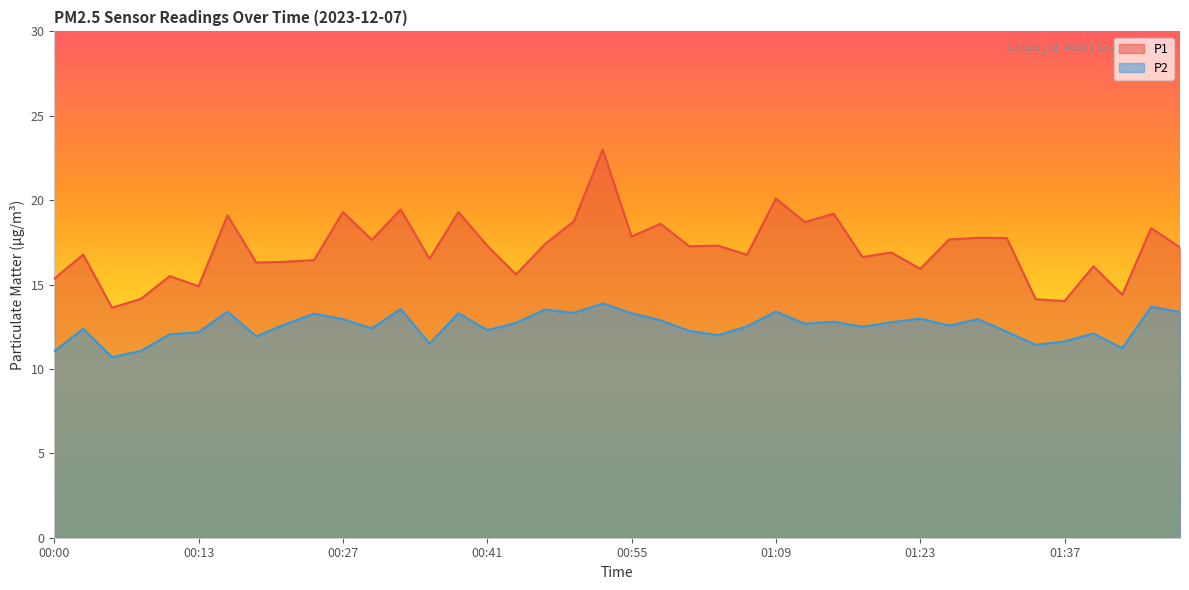

In P2, how many points are lower than both neighbors (excluding endpoints)?

12